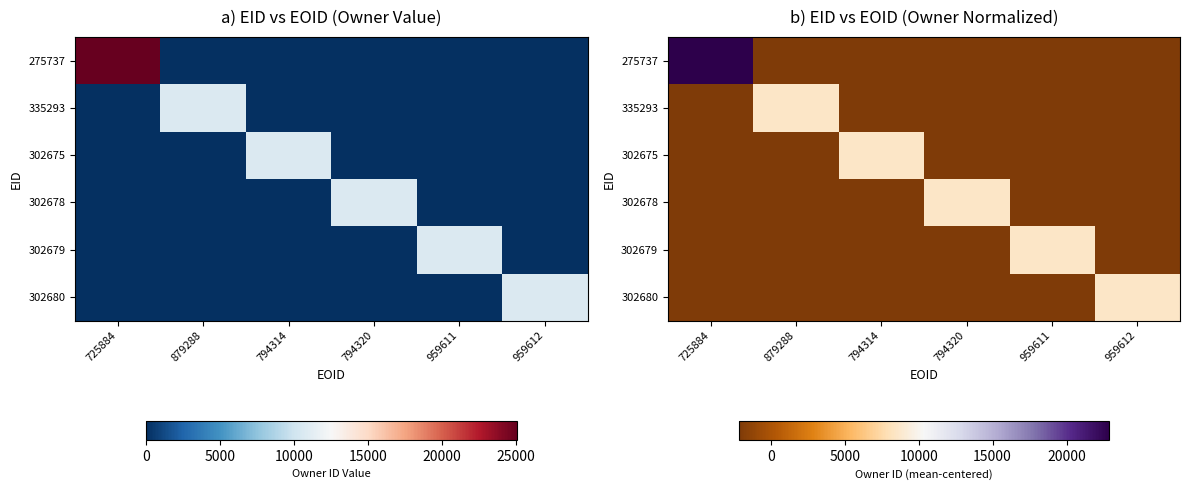

Which has a higher value, 959612 or 725884?

725884